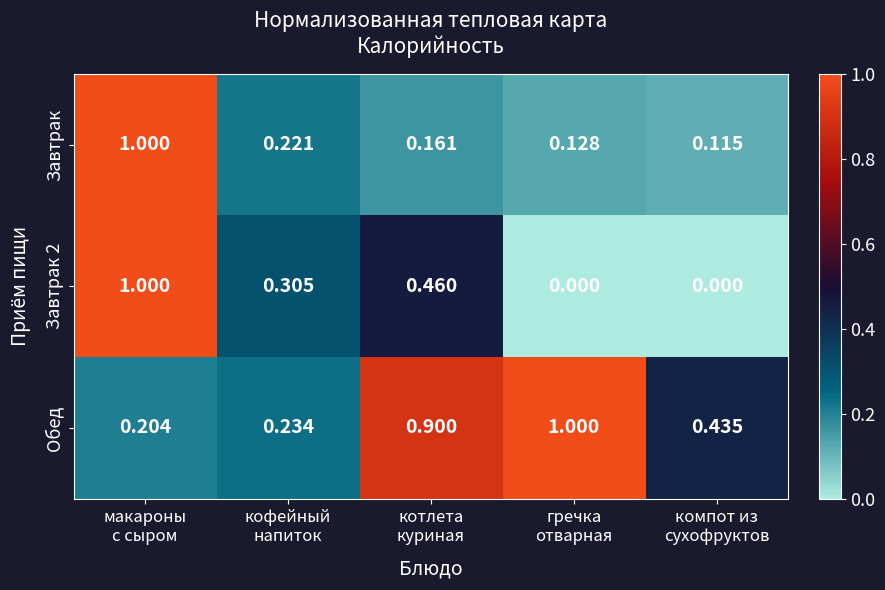

Which series has the largest total across all categories?

Обед